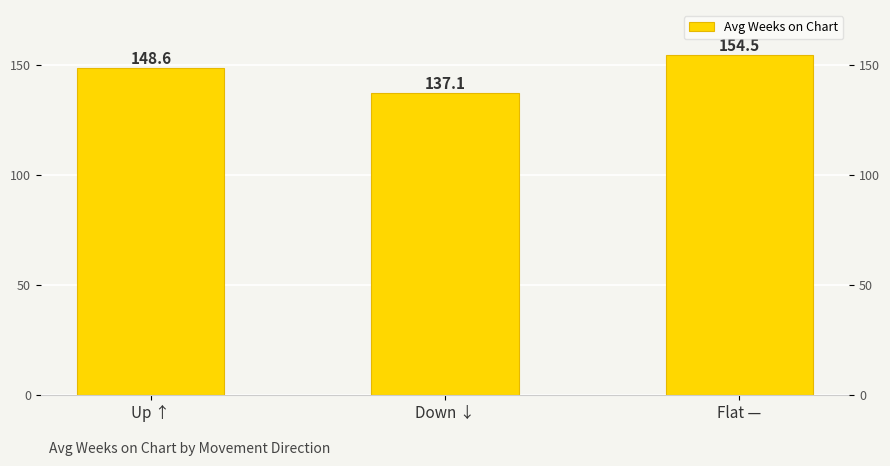

What is the label of the 2nd bar from the left?

Down ↓